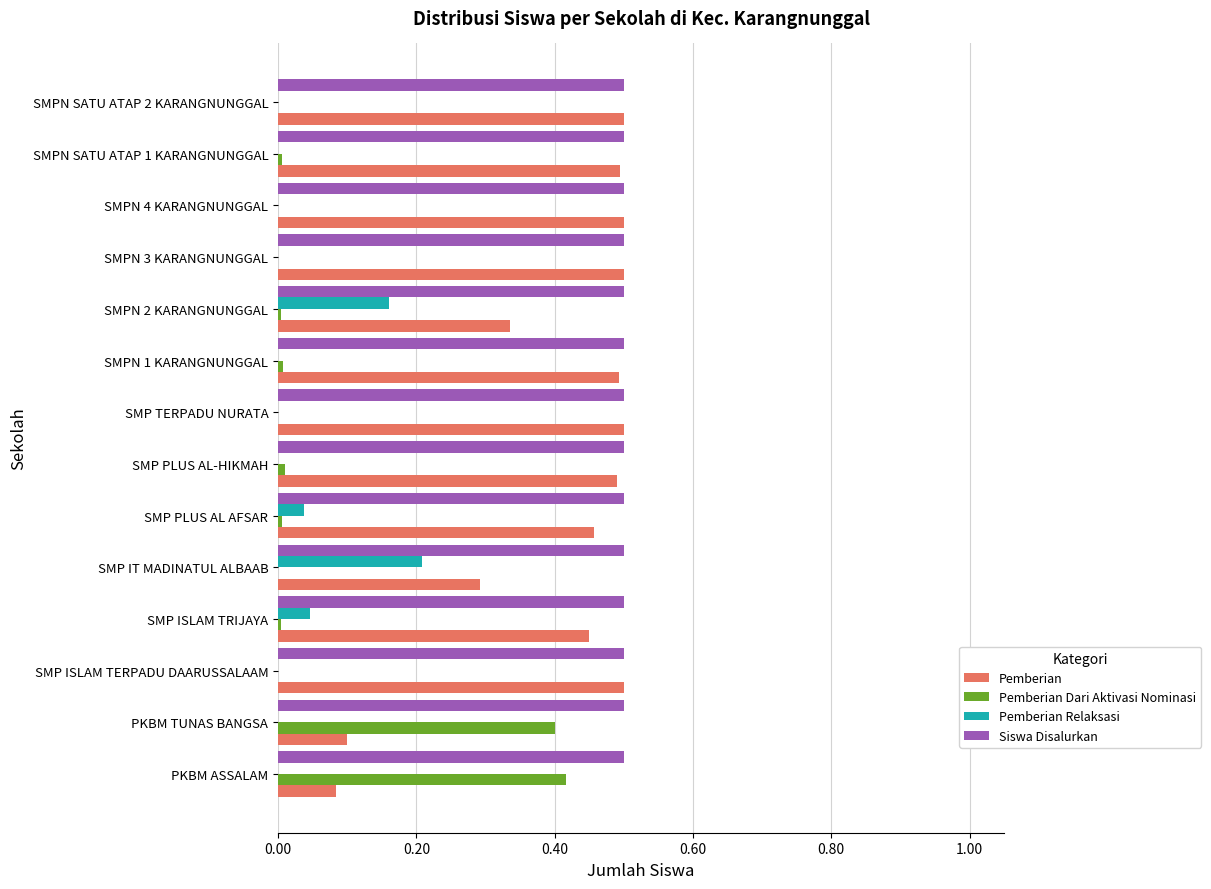

At which label does Pemberian Relaksasi reach its peak?

SMP IT MADINATUL ALBAAB